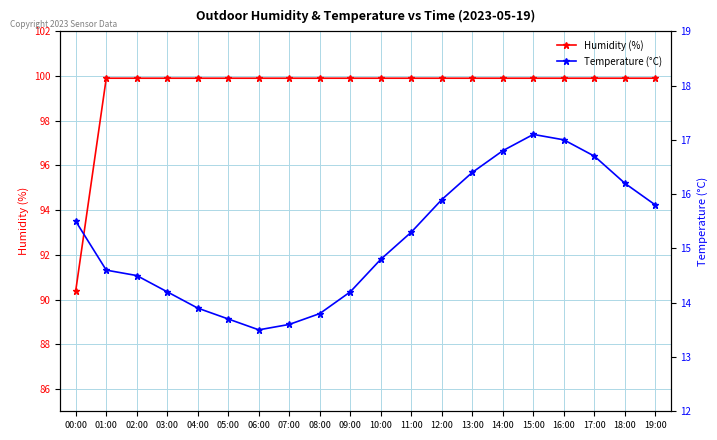

Which category has the lowest value in the Humidity (%) series?

00:00